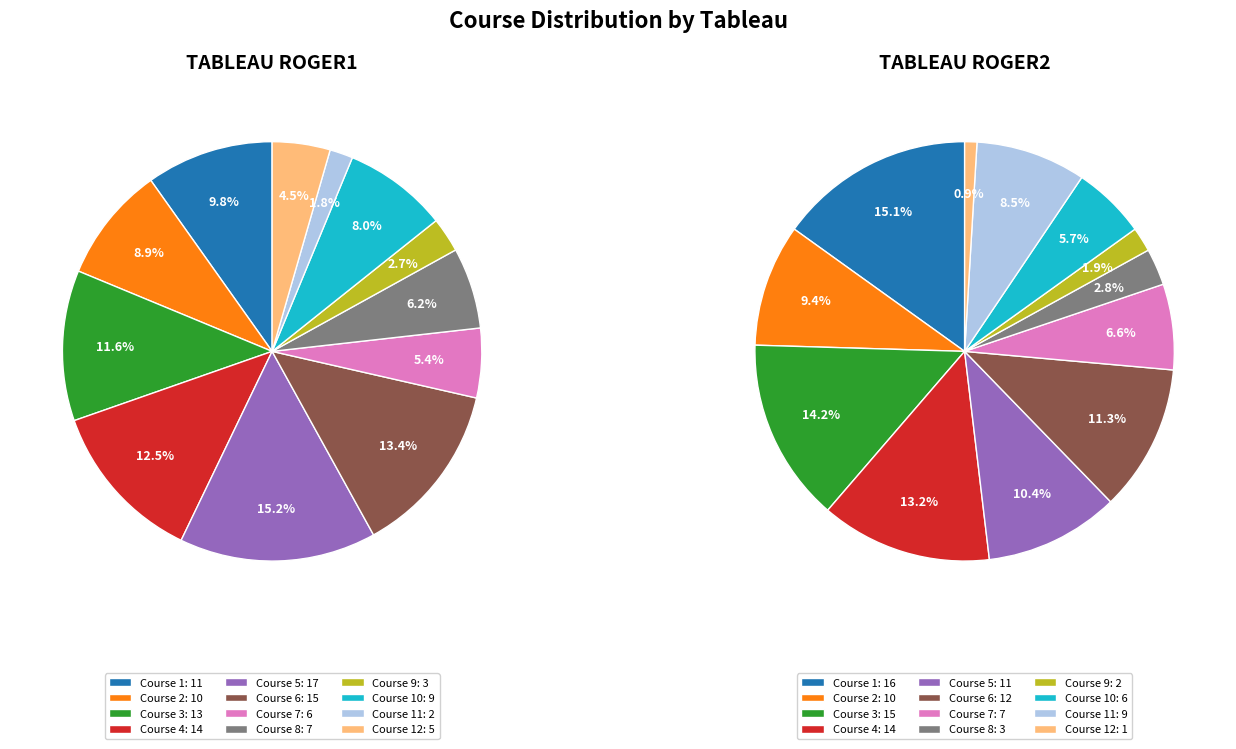

To the nearest percent, what portion does Course 1 represent?

10%